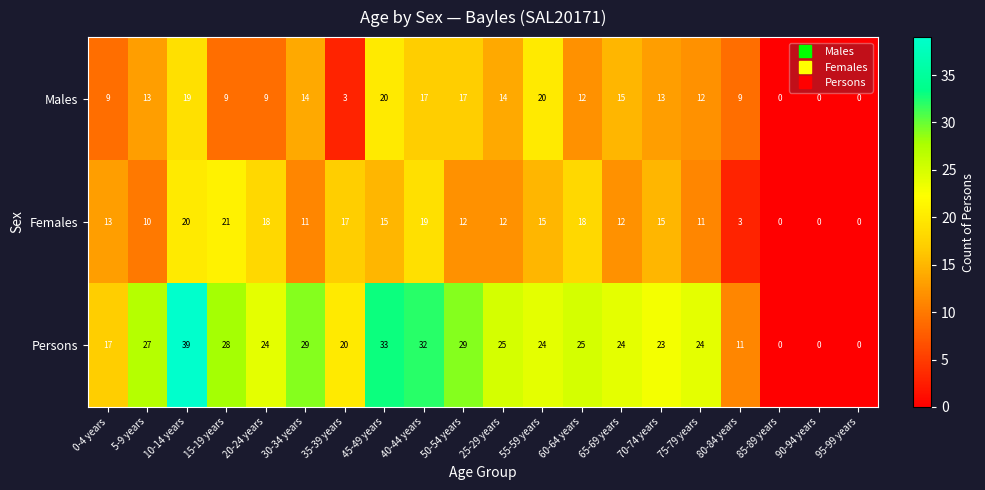

At which category does the chart reach its peak across all series?

10-14 years